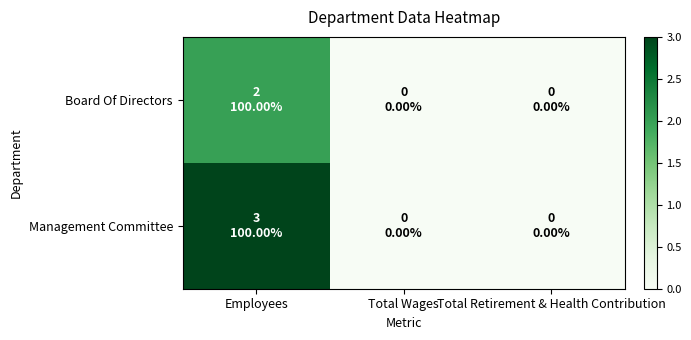

Rank the series by their maximum value, from lowest to highest.

Board Of Directors, Management Committee